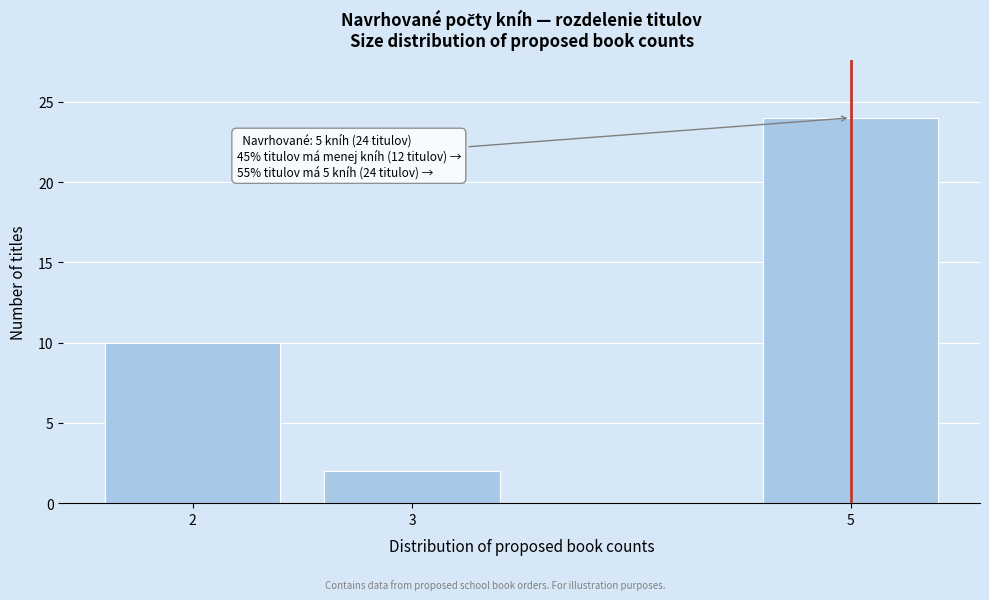

Reading left to right, extract all data points from this chart.

10	2	24